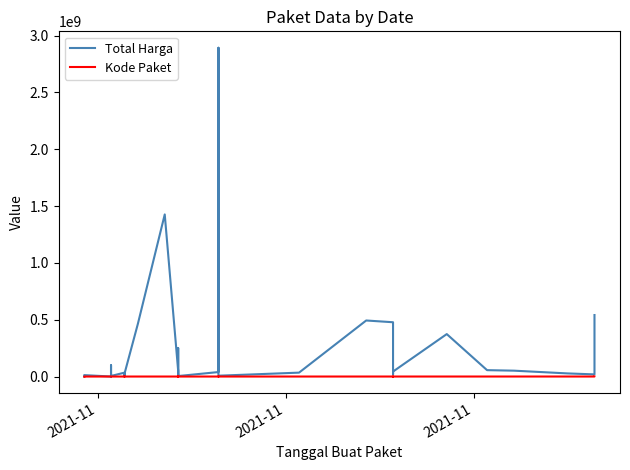

How many data points in Total Harga are less than 27412000?

17